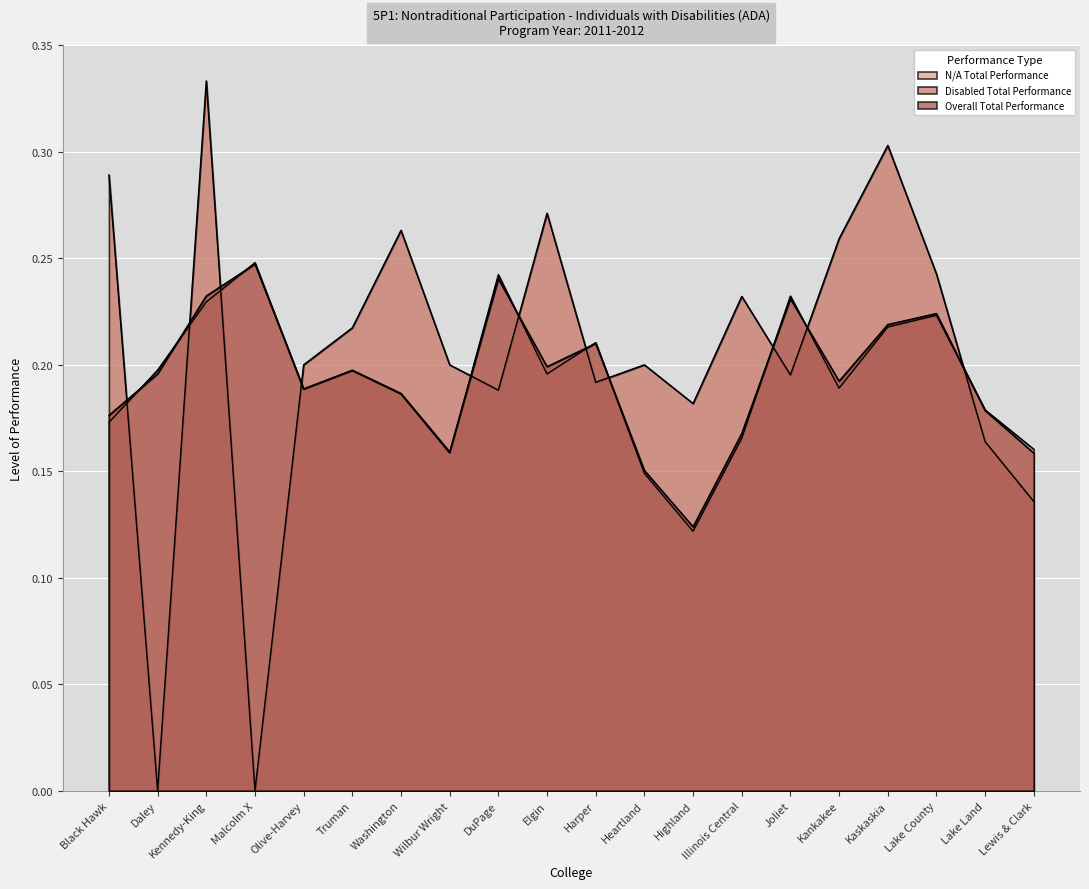

How many lines are shown in the chart?

3